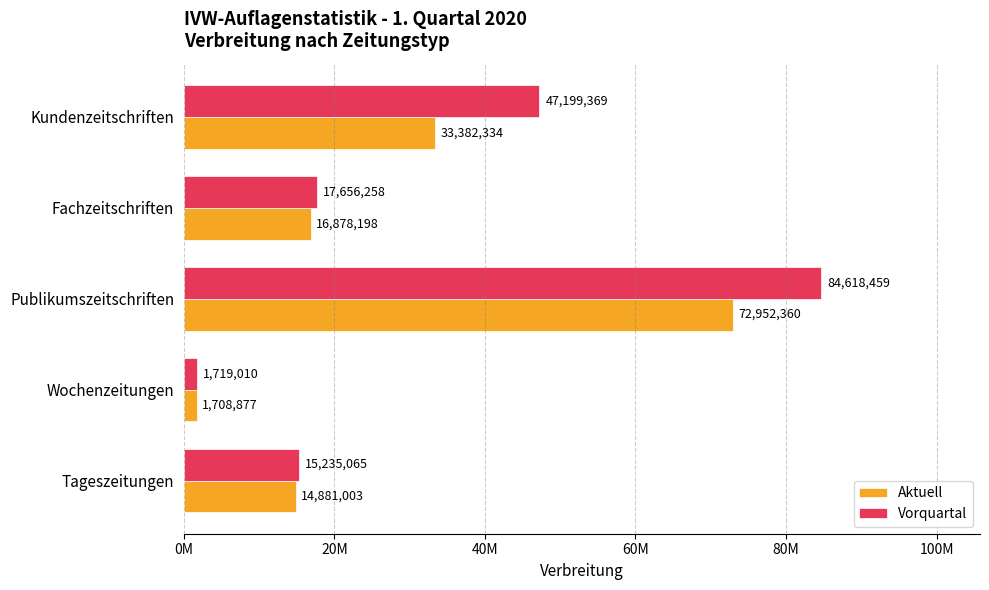

What is the lowest value of the Aktuell series?

1708877